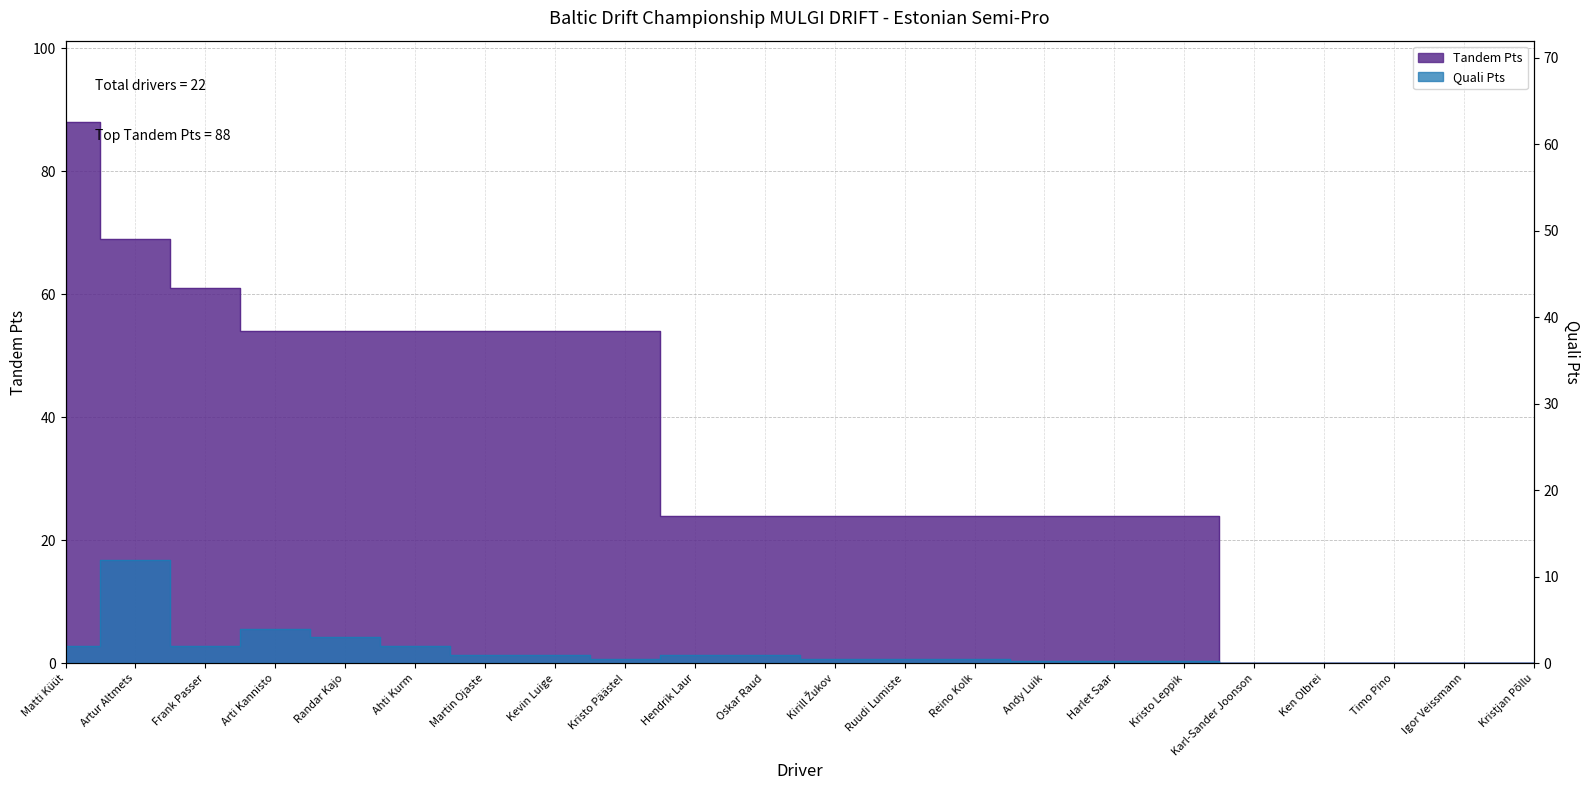

What is the value of the Tandem Pts point at the 8th from the left?

54.0